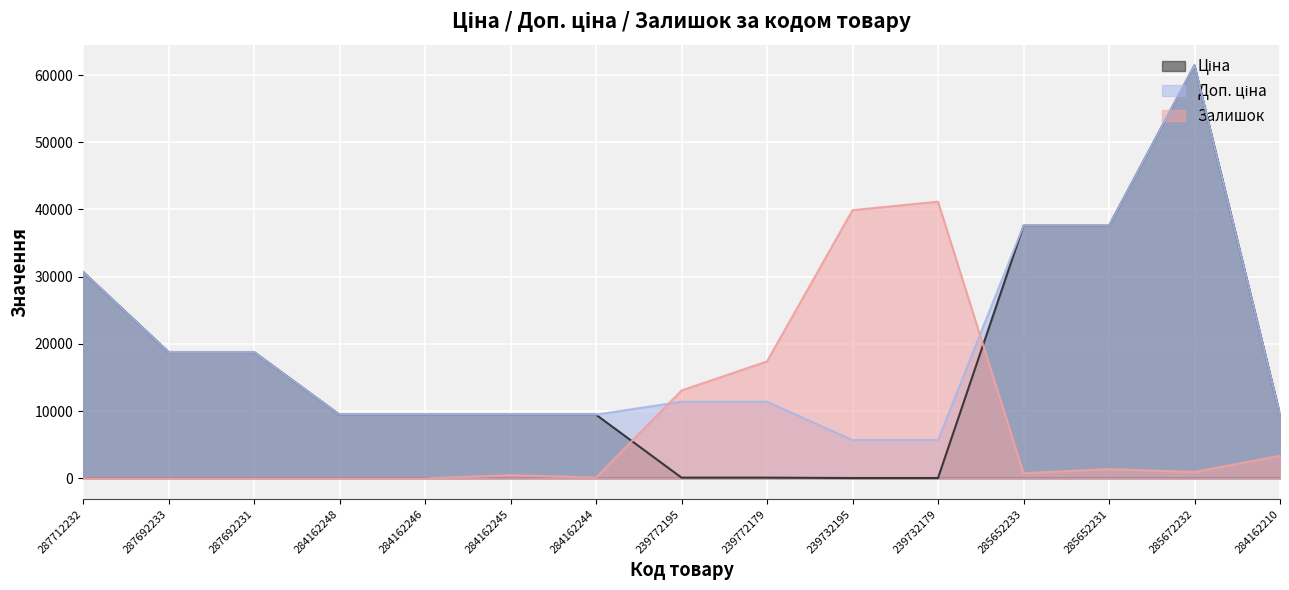

Between 284162244 and 285652233, which is larger?

285652233